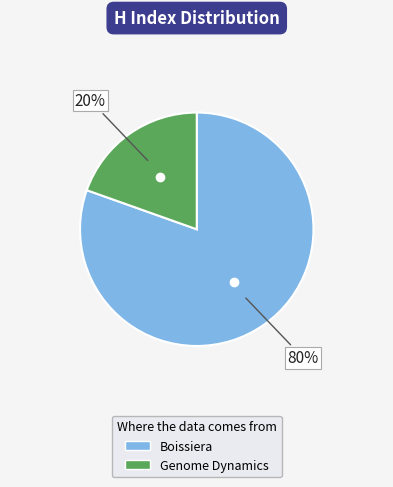

Which slice is the smallest?

Genome Dynamics